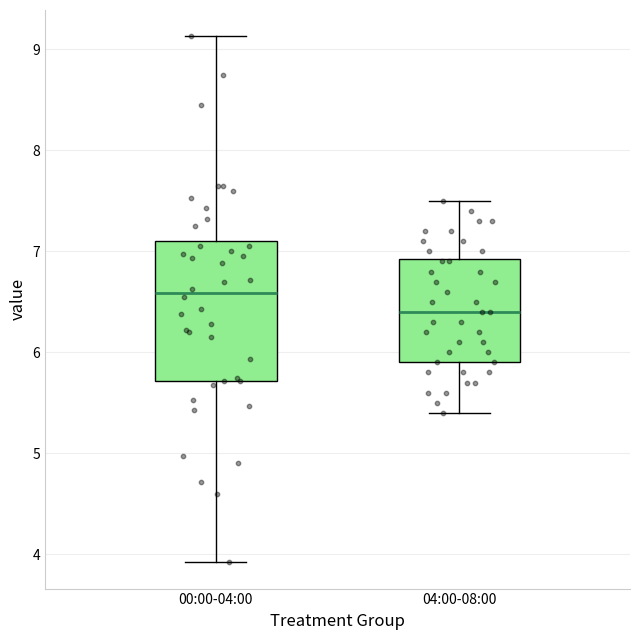

Reading left to right, transcribe this box plot: for each box, give where its median line is, the range the box spans, and where its two whiskers end, as read against the y-axis. The values are not printed on the chart, so give them approximately, as read against the axis.

00:00-04:00: median 6.6, box 5.7 to 7.1, whiskers 3.9 to 9.1
04:00-08:00: median 6.4, box 5.9 to 6.9, whiskers 5.4 to 7.5